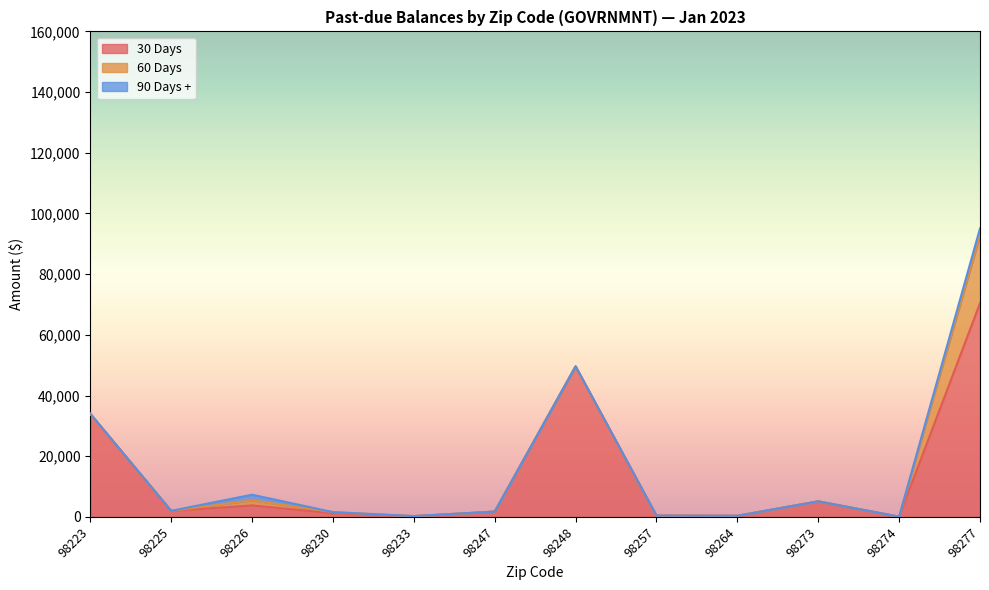

At which category is the sum across all series the highest?

98277